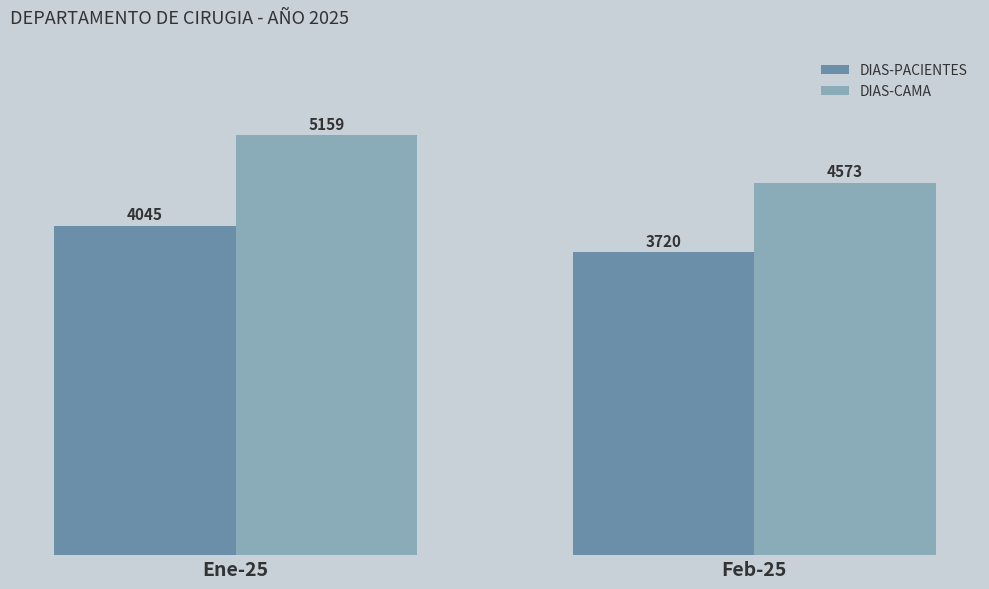

What is the difference between the DIAS-PACIENTES values at Feb-25 and Ene-25?

325